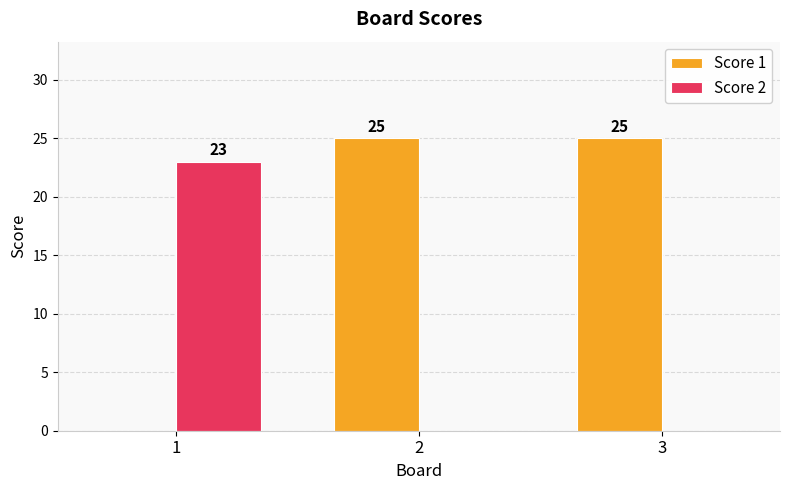

Between 1 and 3, which series saw the biggest shift?

Score 1